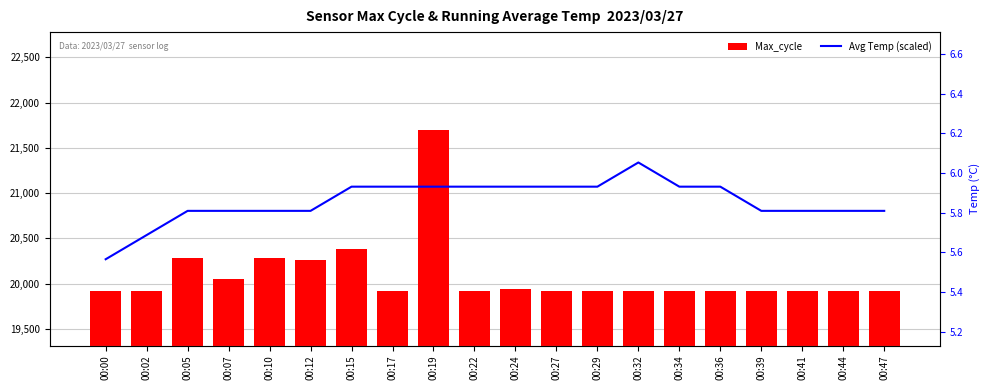

What is the minimum value shown in the chart?

19912.0